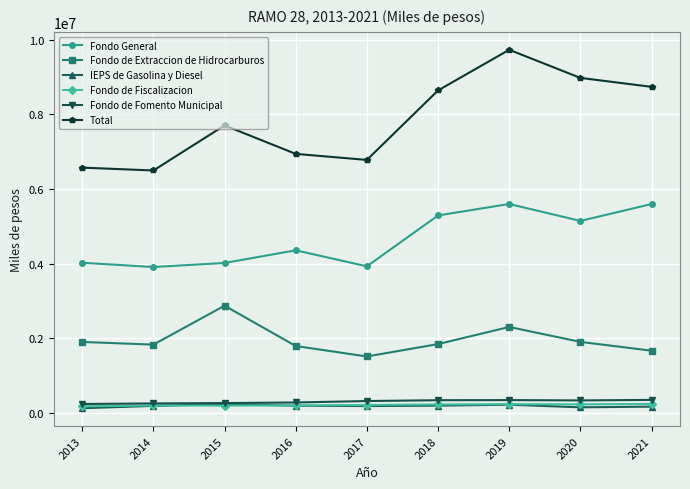

At how many categories does at least one series exceed 2277702?

9